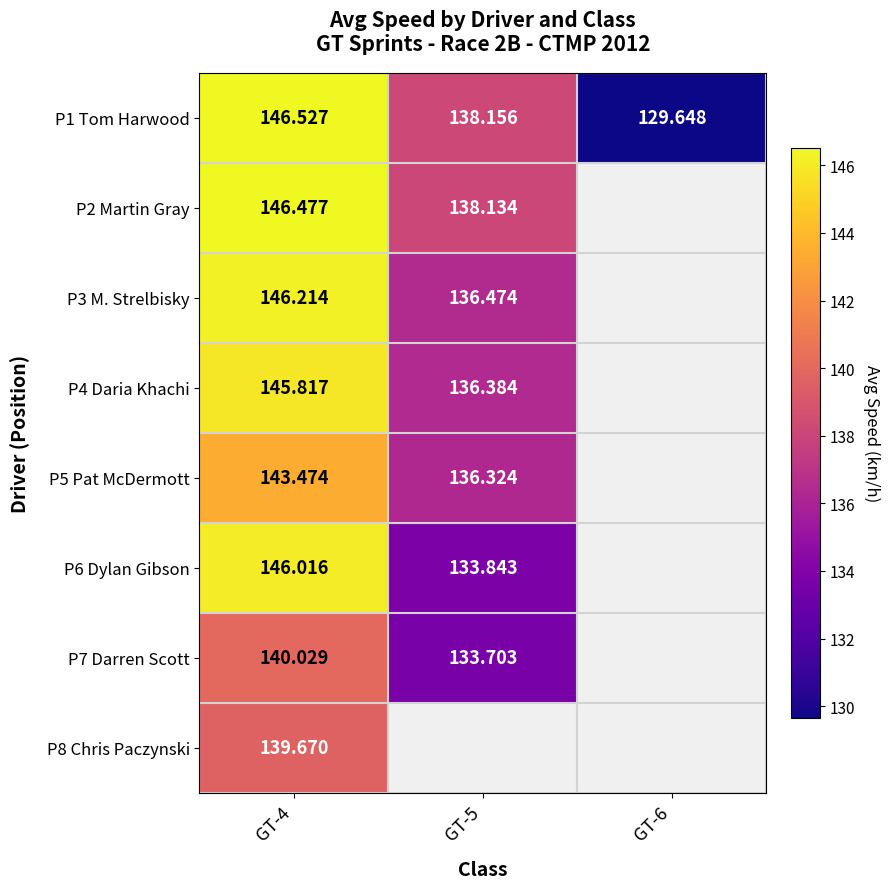

List the series in order of their peak value, highest first.

P1 Tom Harwood, P2 Martin Gray, P3 M. Strelbisky, P6 Dylan Gibson, P4 Daria Khachi, P5 Pat McDermott, P7 Darren Scott, P8 Chris Paczynski